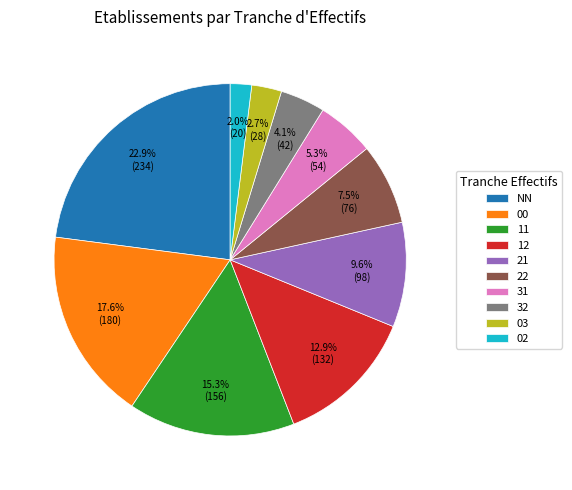

How many segments does this pie chart have?

10